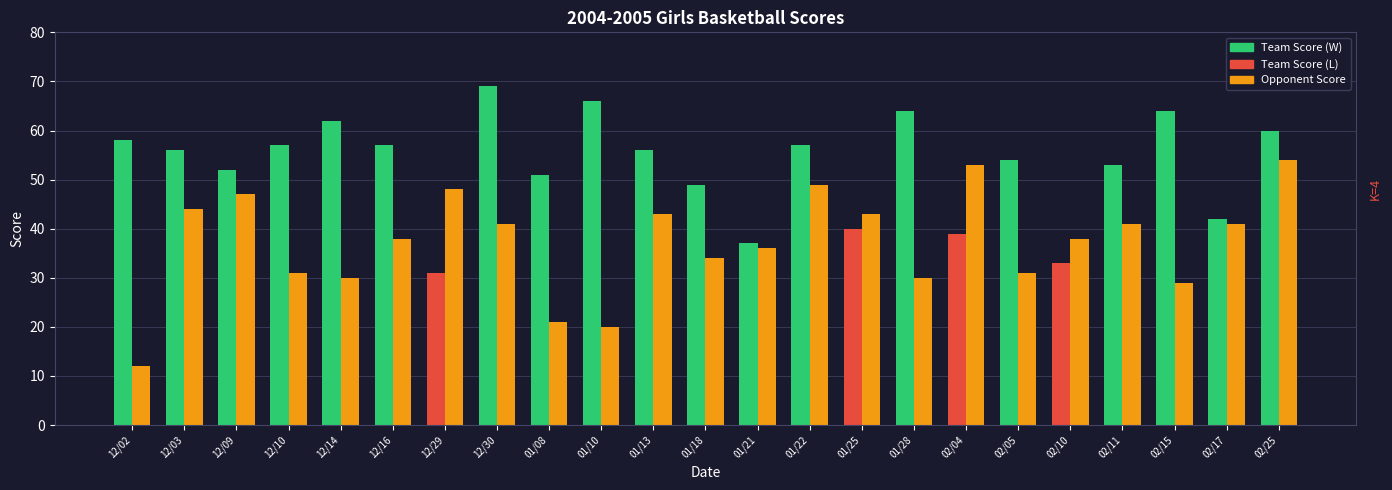

At which category is the sum across all series the highest?

02/25